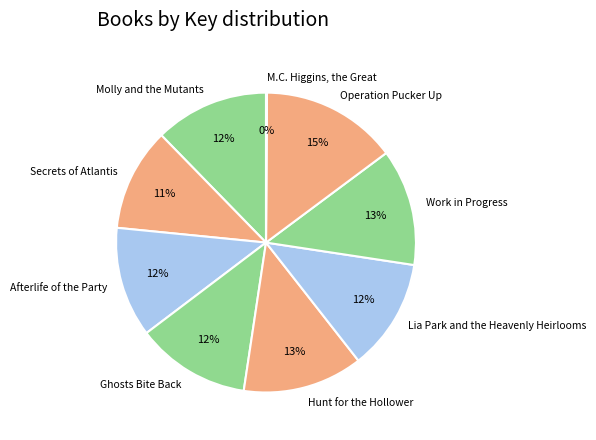

Is there a majority slice in this chart?

No